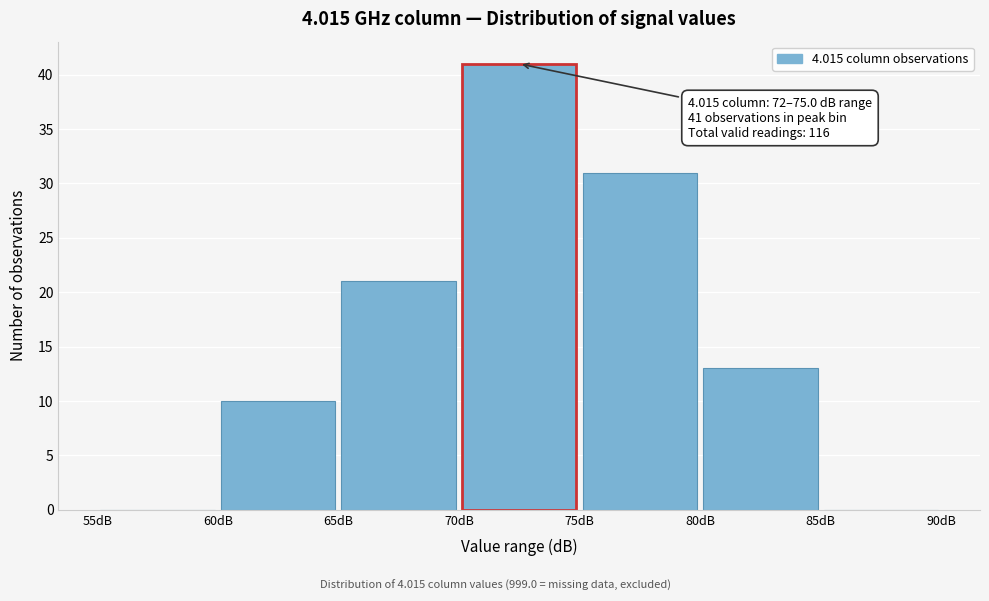

Over which range of the x-axis is the bar tallest?

70 to 75